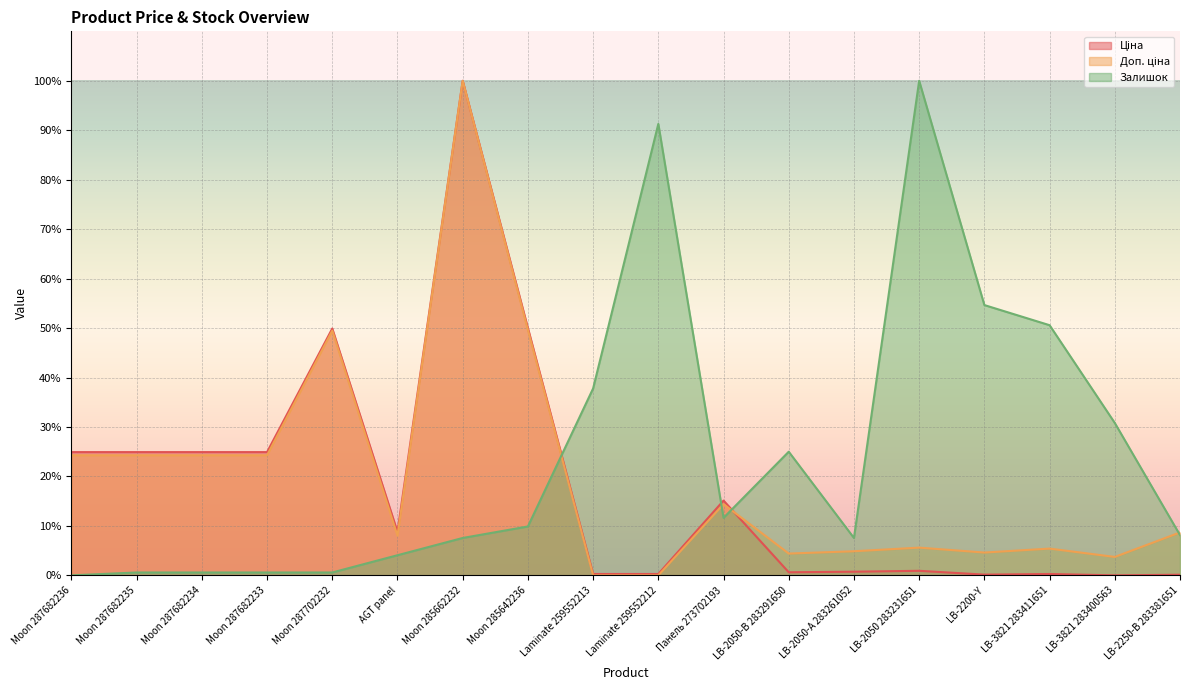

Which has a higher value, LB-2200-Y or Moon 285642236?

Moon 285642236